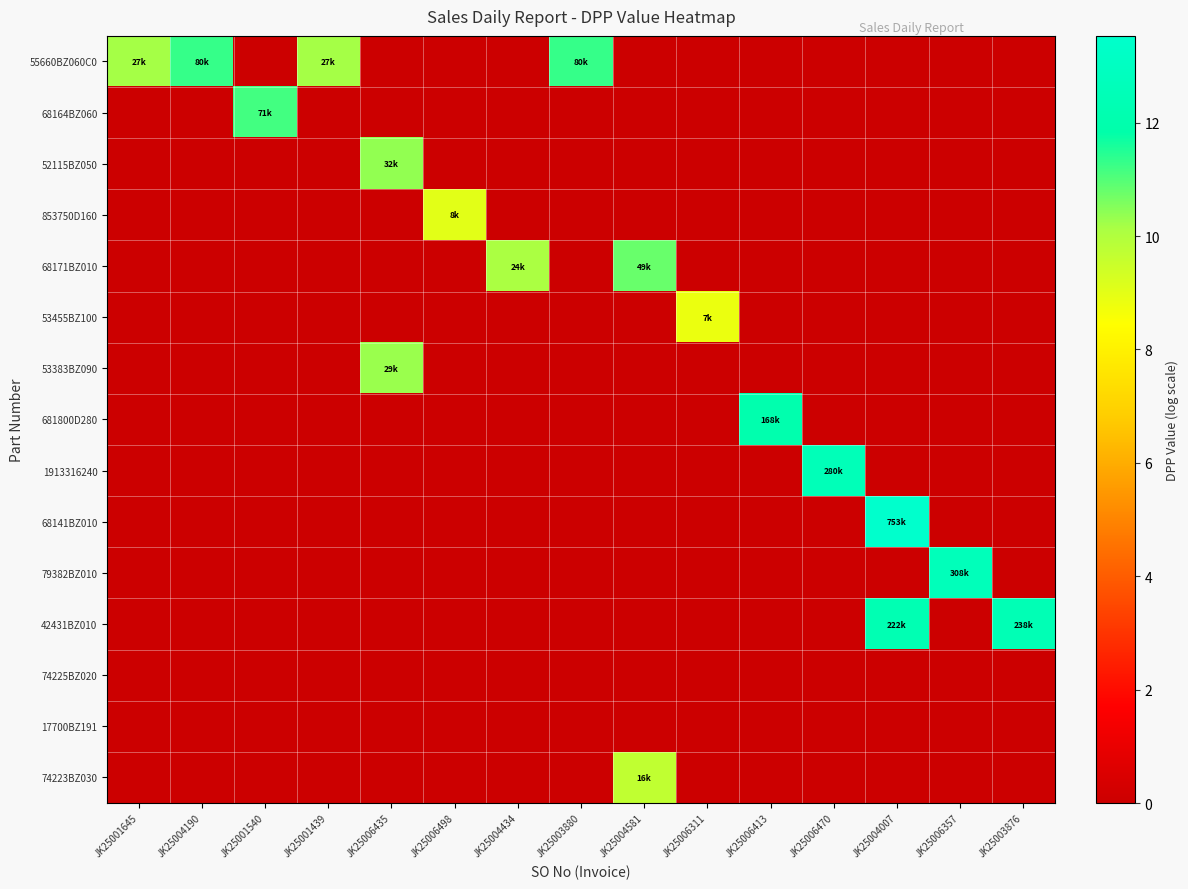

Between JK25003880 and JK25004581, which is larger?

JK25003880